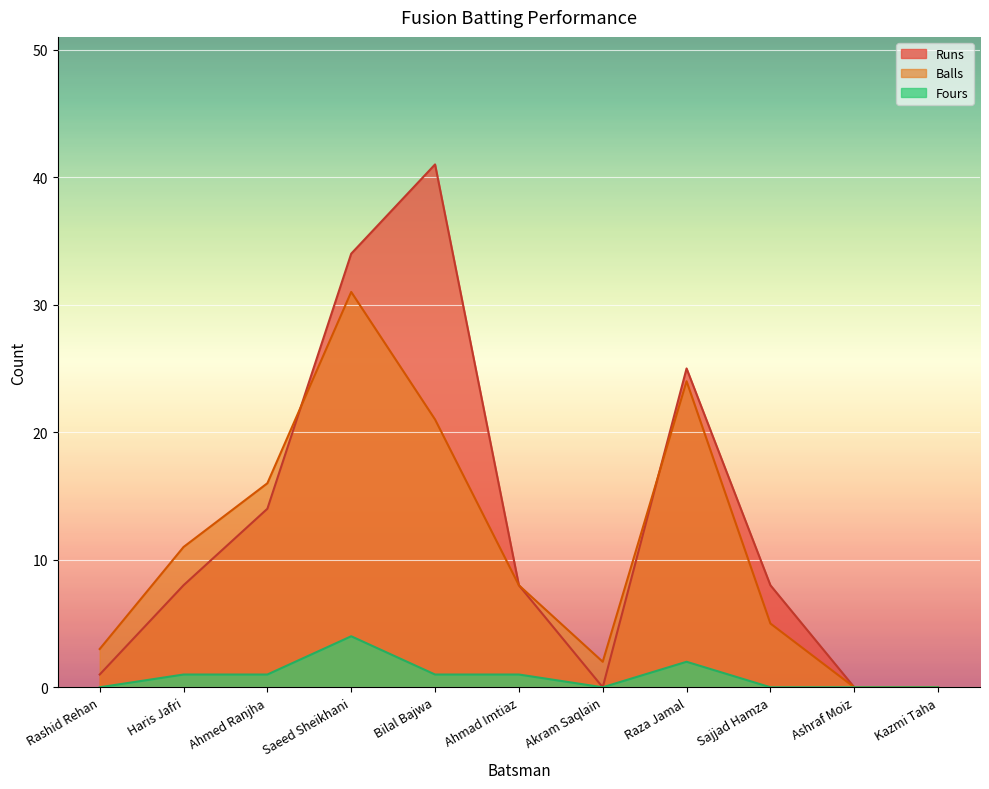

What is the difference between the highest and lowest values at Raza Jamal?

23